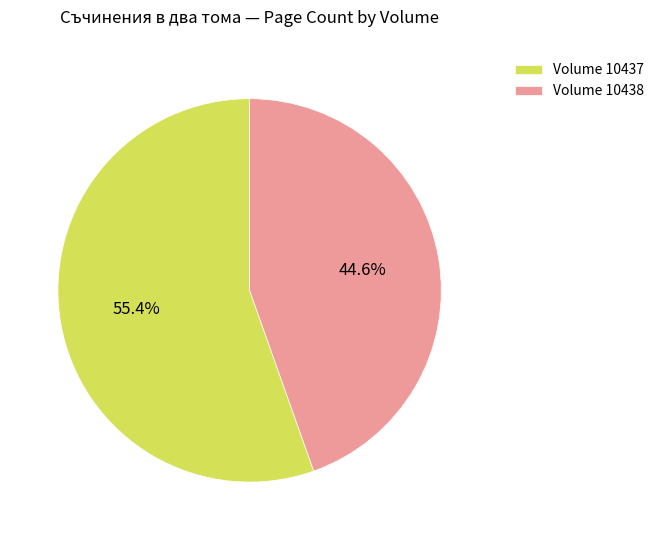

What is the total percentage of Volume 10437 and Volume 10438?

100.0%